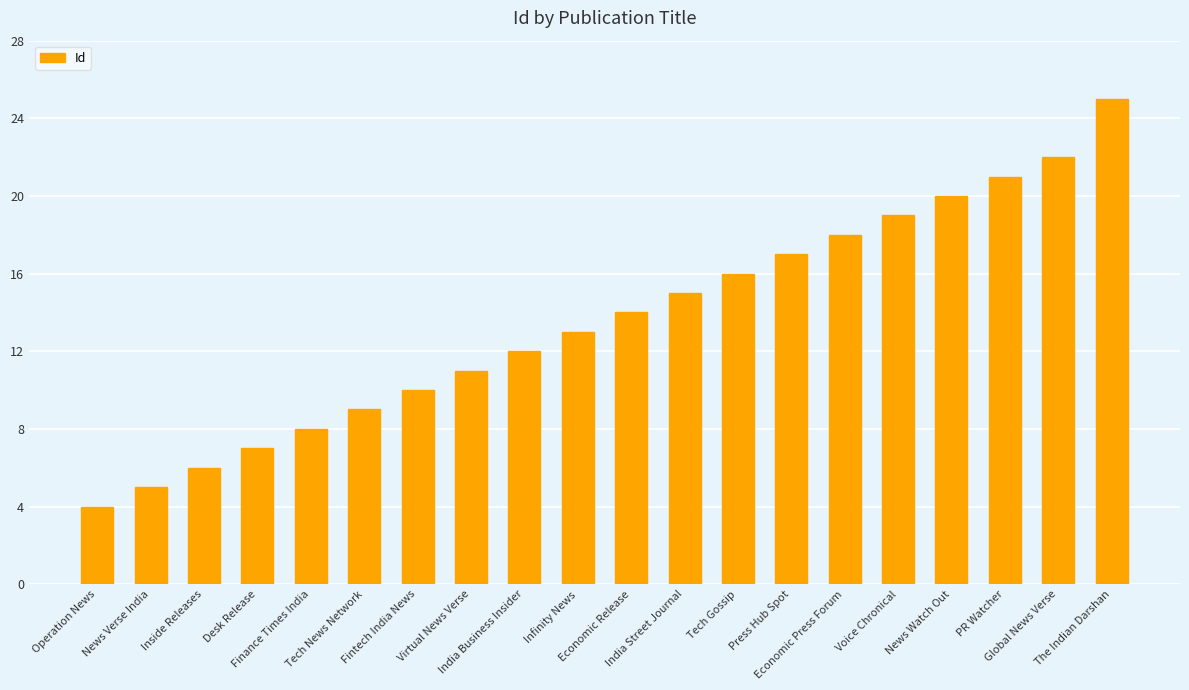

Rank the categories by value from lowest to highest.

Operation News, News Verse India, Inside Releases, Desk Release, Finance Times India, Tech News Network, Fintech India News, Virtual News Verse, India Business Insider, Infinity News, Economic Release, India Street Journal, Tech Gossip, Press Hub Spot, Economic Press Forum, Voice Chronical, News Watch Out, PR Watcher, Global News Verse, The Indian Darshan